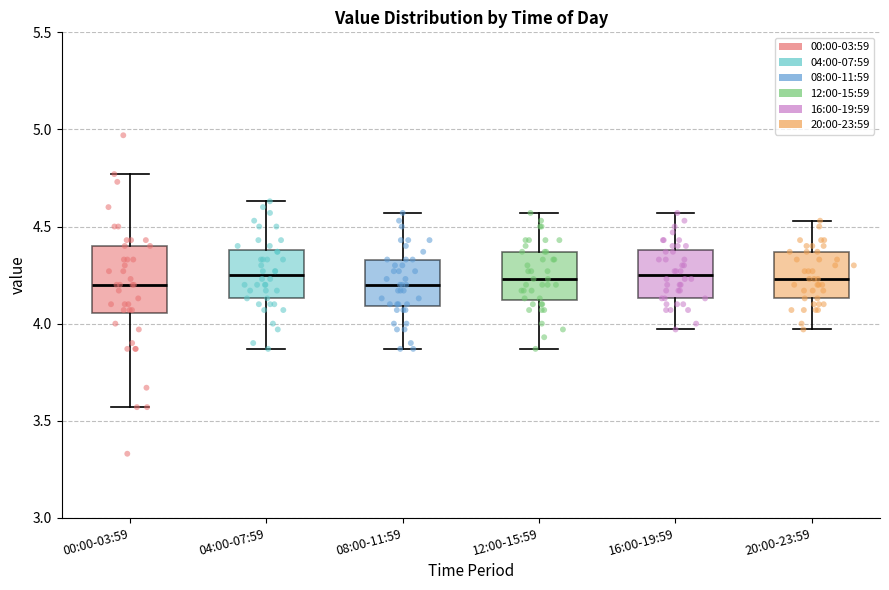

Comparing the boxes themselves (not the whiskers), which one is the tallest?

00:00-03:59